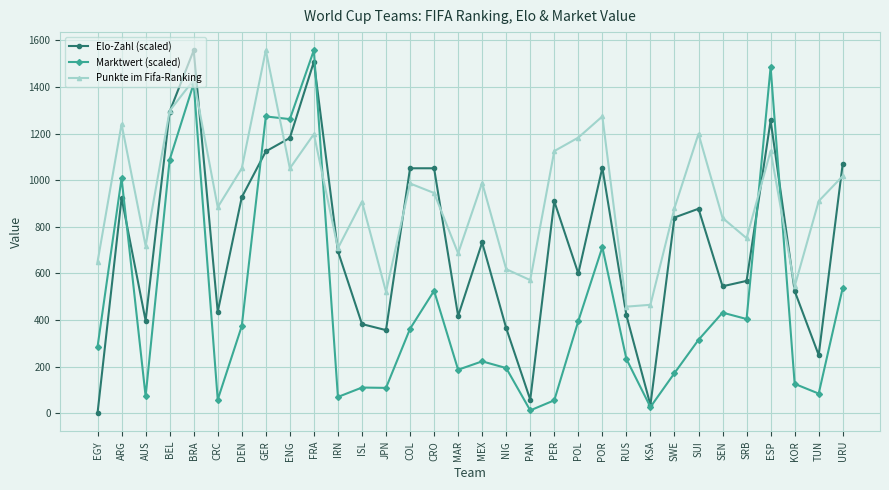

At which category does Punkte im Fifa-Ranking reach its first local valley?

AUS